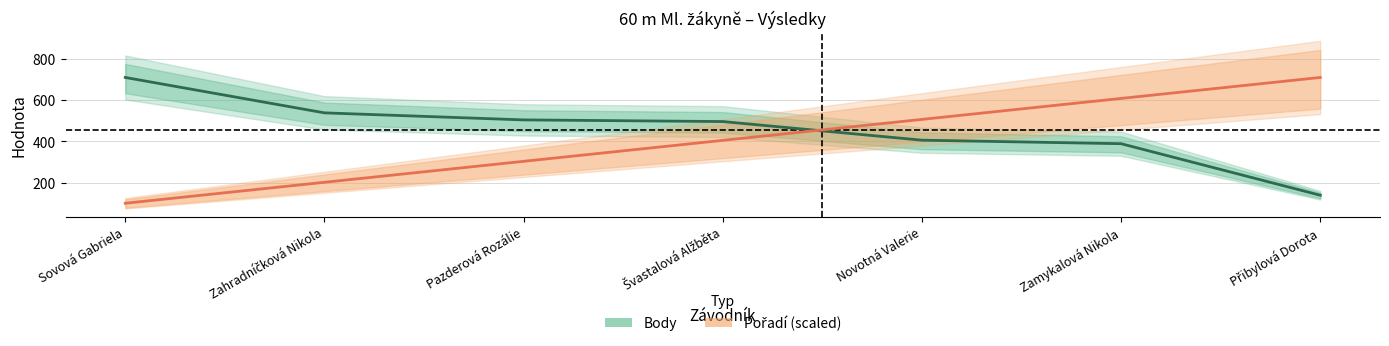

Which category has the highest value in the Body series?

Sovová Gabriela